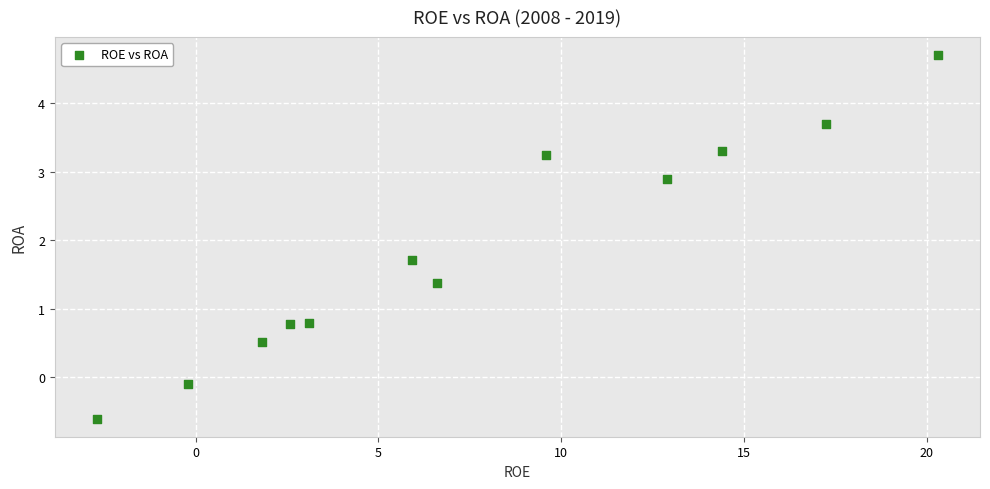

What Y value in the scatter plot is closest to 2?

1.7